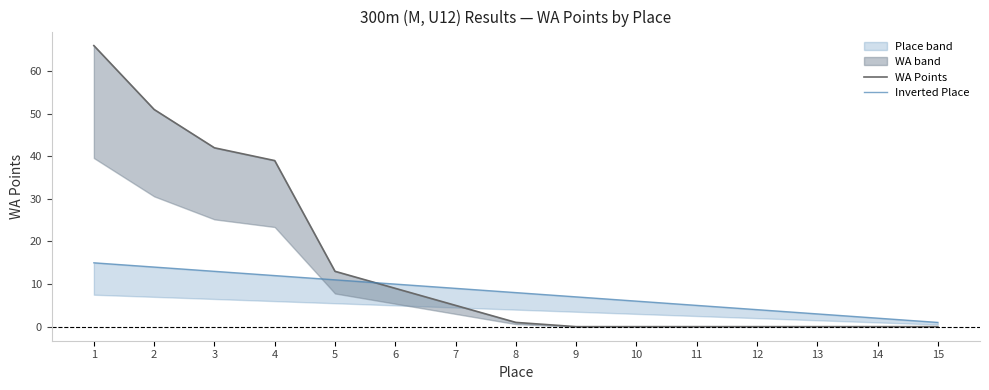

Rank the series at 13 from highest to lowest value.

Inverted Place, WA Points